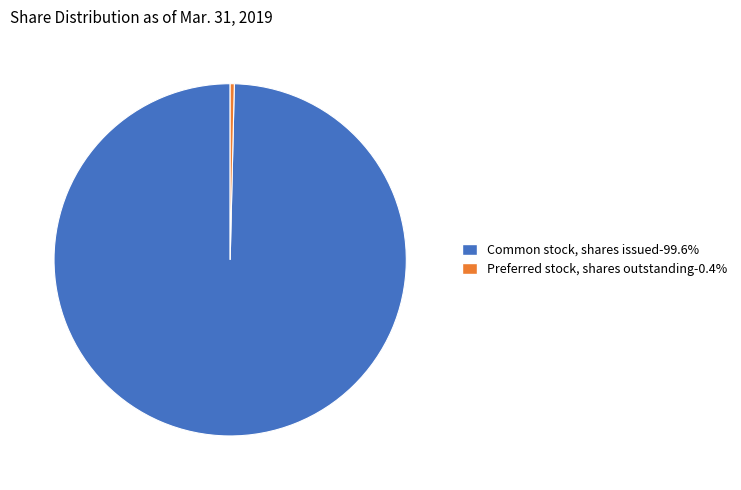

How many segments does this pie chart have?

2